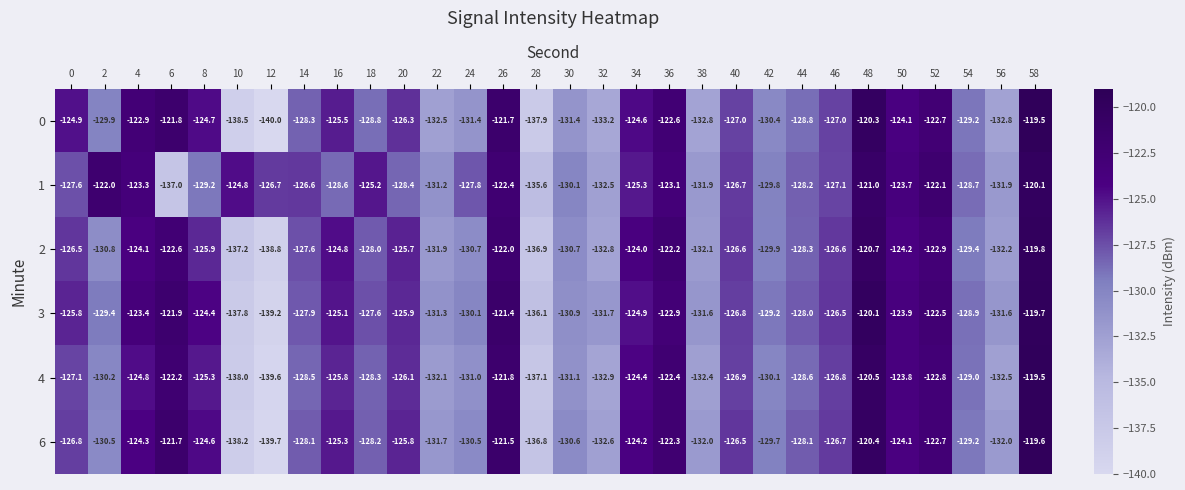

Between 0 and 36, which series saw the biggest shift?

4